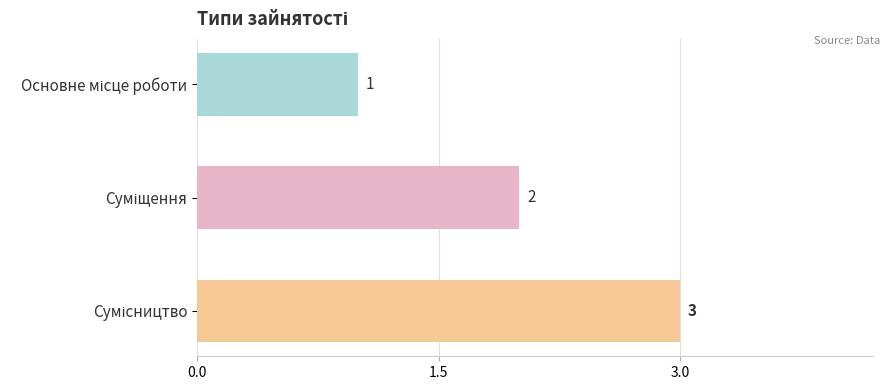

Count the values in the range 1 to 3.

3